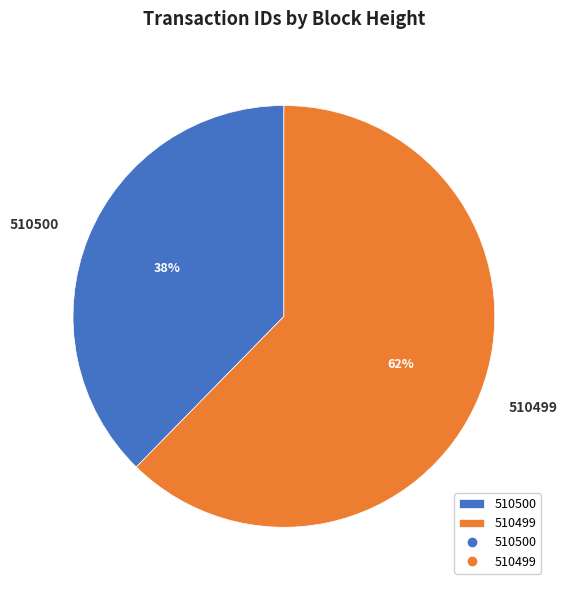

Is 510500 the majority of the pie?

No